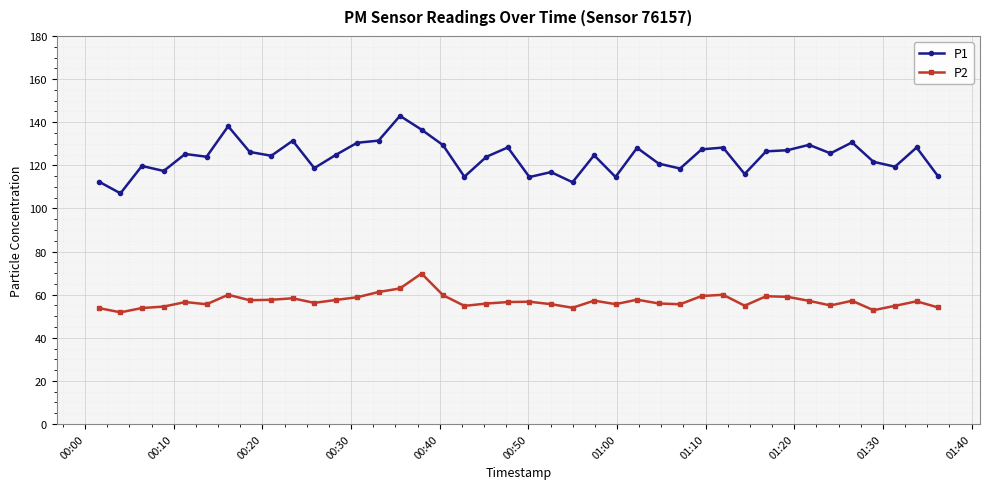

What is the value of the P2 point at the 3rd from the left?

53.8